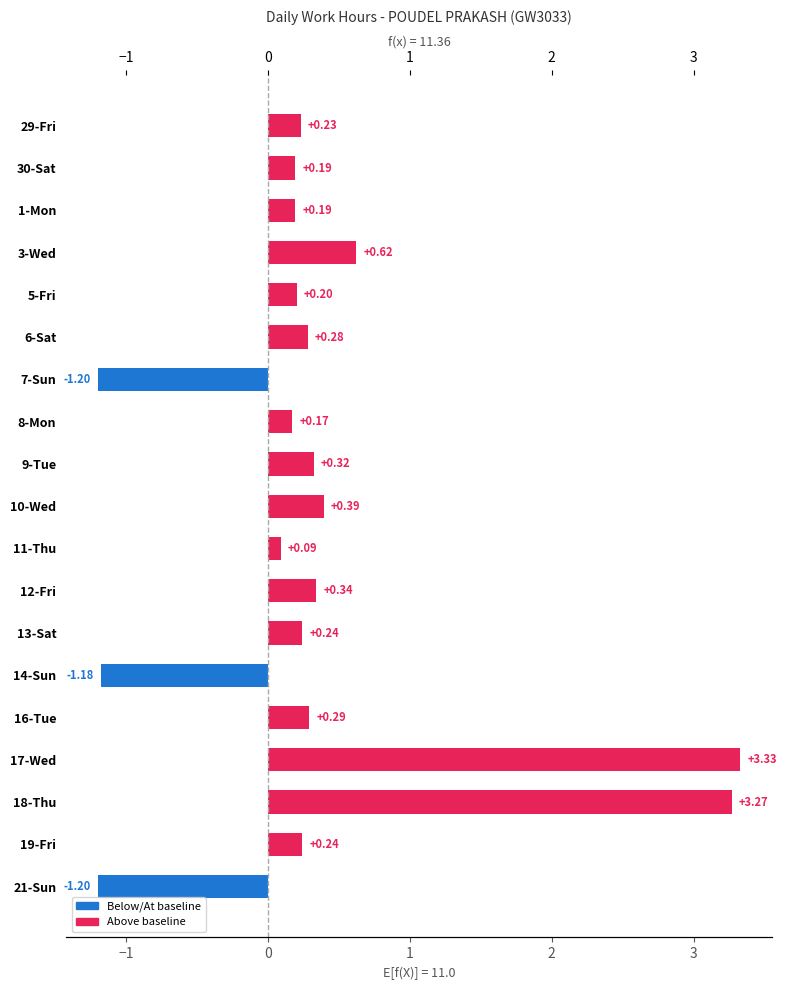

How many bars are there in total?

19